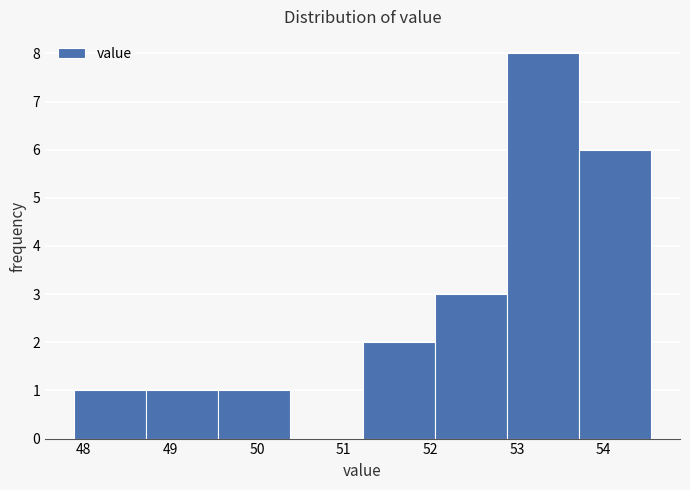

What is the height of the bar covering 52.9 to 53.7 on the x-axis? Neither the bar edges nor the heights are printed on the chart, so give them approximately, as read against the axes.

8